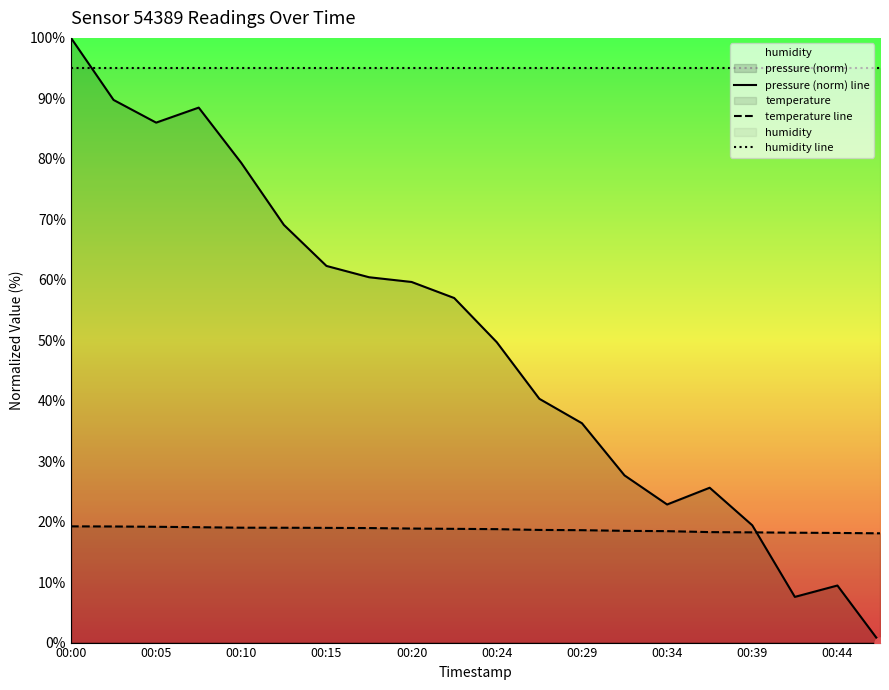

In pressure (norm) line, how many points are higher than both neighbors (excluding endpoints)?

3